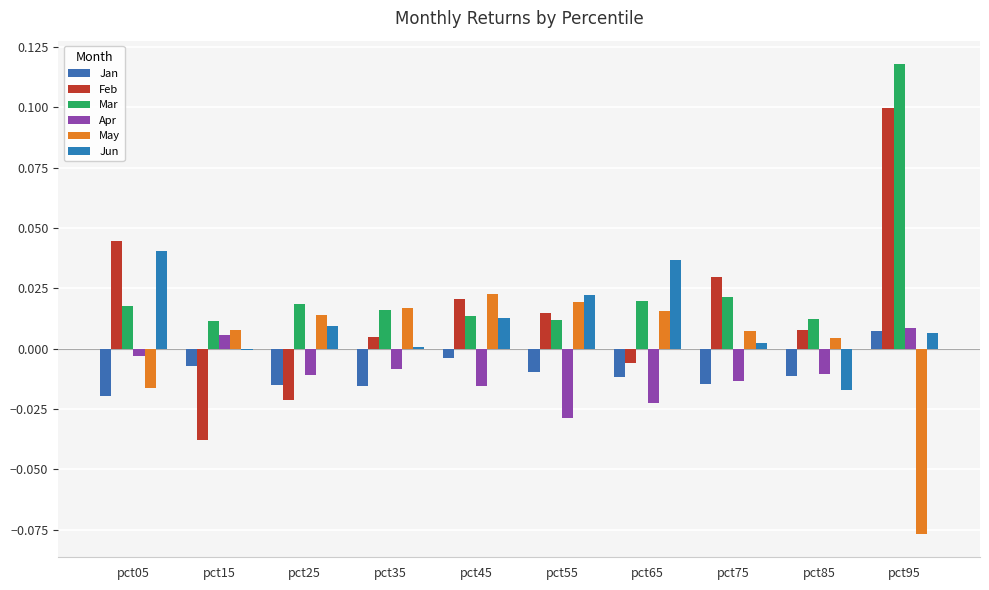

How many values in the Feb series exceed 0?

7